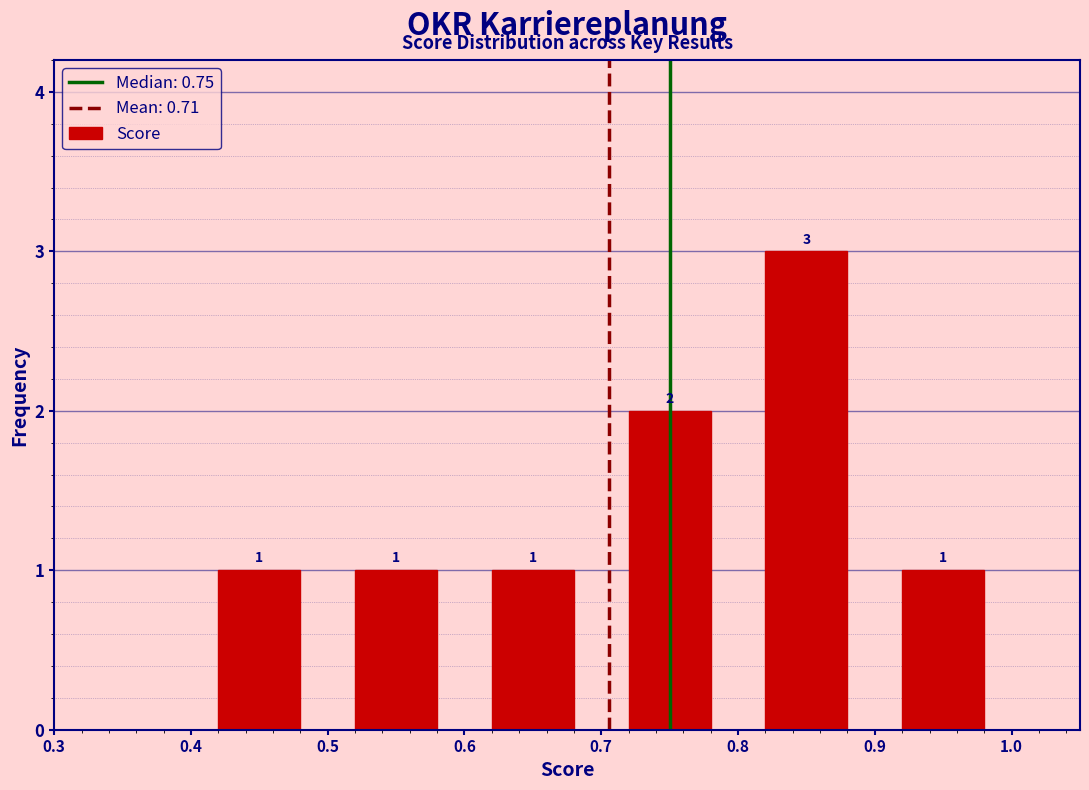

Over which range of the x-axis is the bar tallest?

0.8 to 0.9